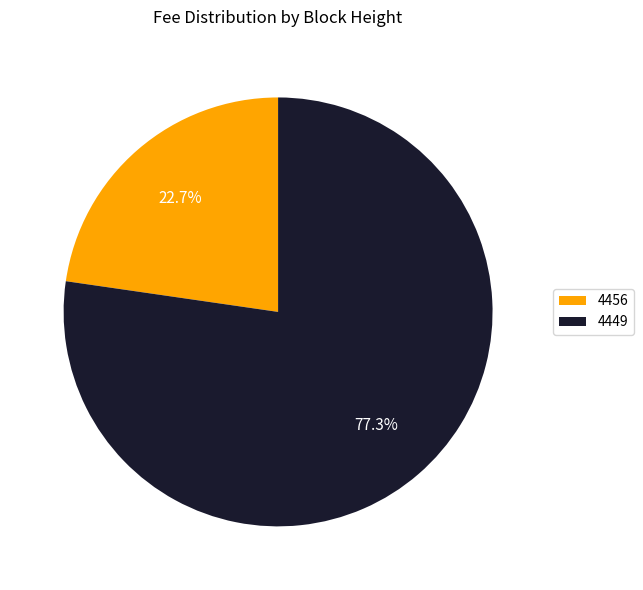

Which slice is the largest?

4449